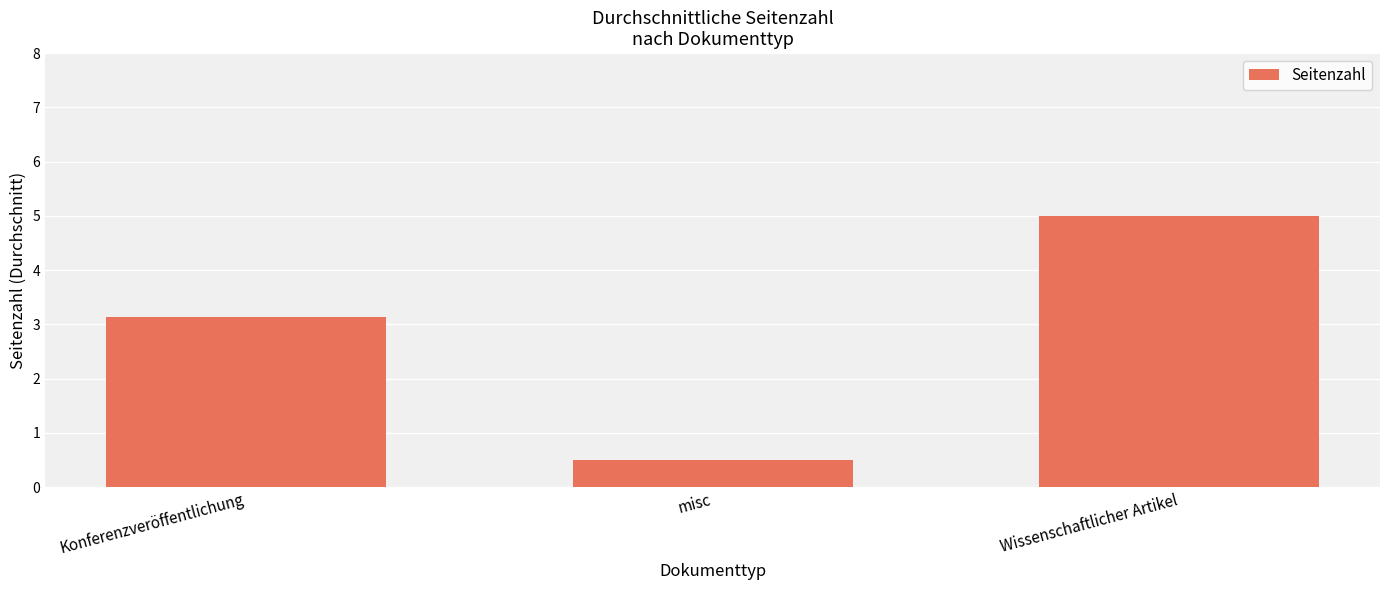

At which label does the data first exceed 3?

Konferenzveröffentlichung